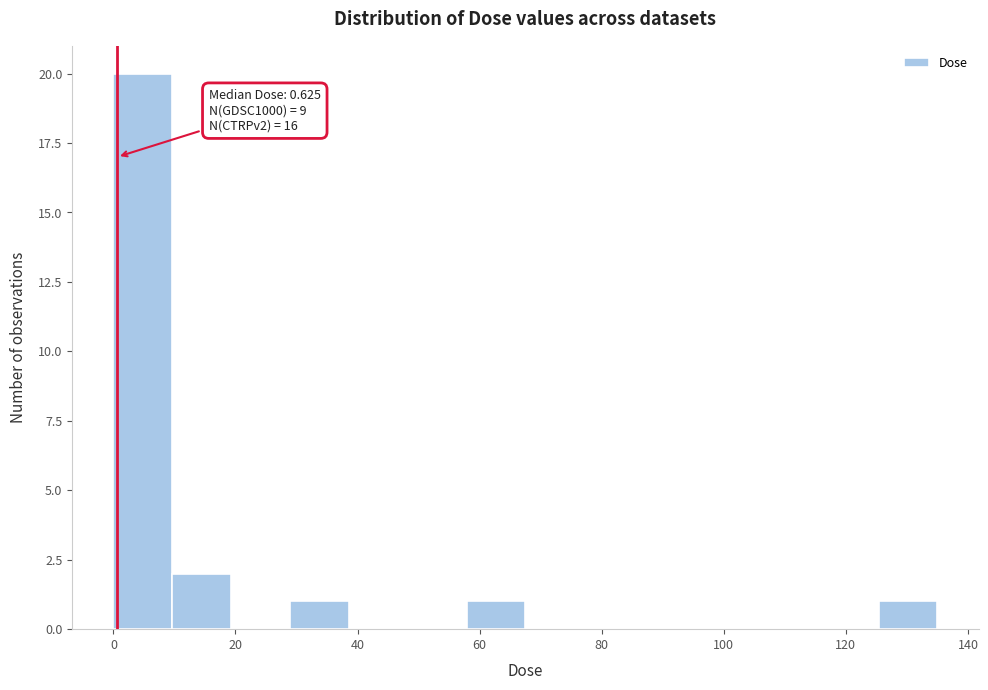

Over which range of the x-axis is the bar tallest?

0 to 10